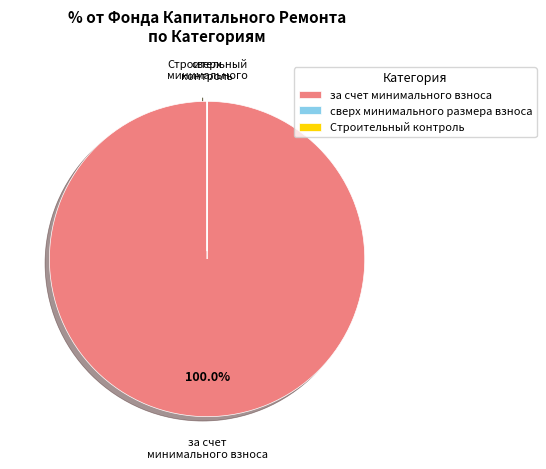

Which slice is the largest?

за счет минимального взноса